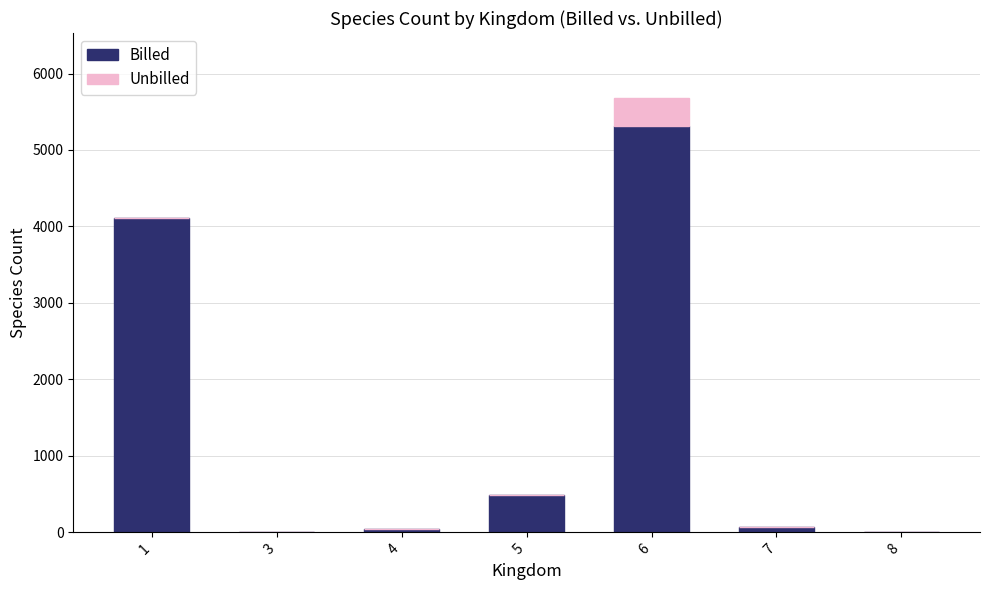

How many data points does each series have?

7